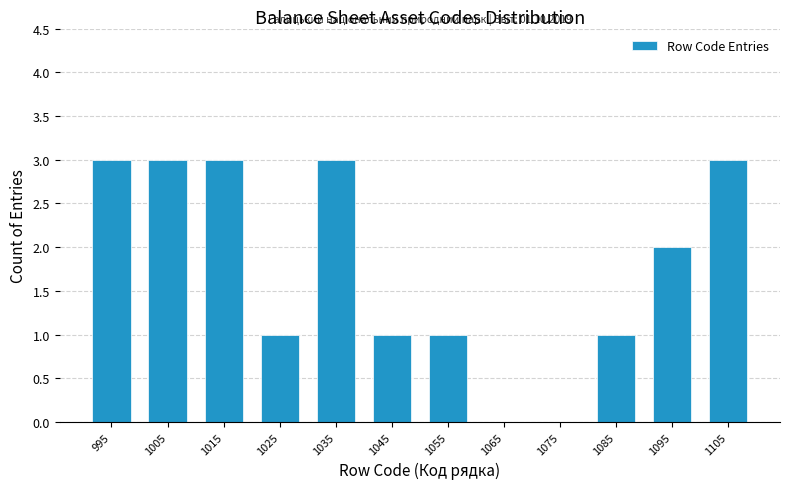

Reading left to right, list all the values displayed in this chart.

995=3	1005=3	1015=3	1025=1	1035=3	1045=1	1055=1	1065=0	1075=0	1085=1	1095=2	1105=3